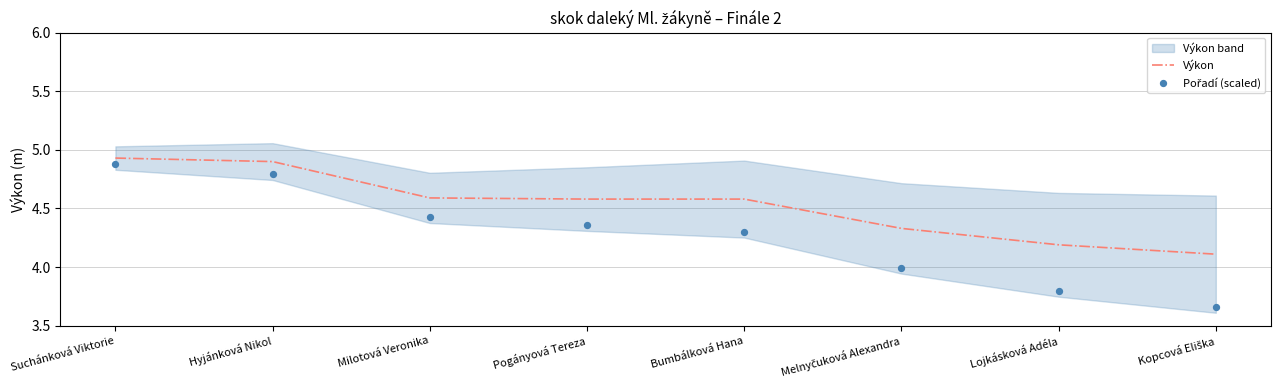

What is the lowest value of the Výkon series?

4.1